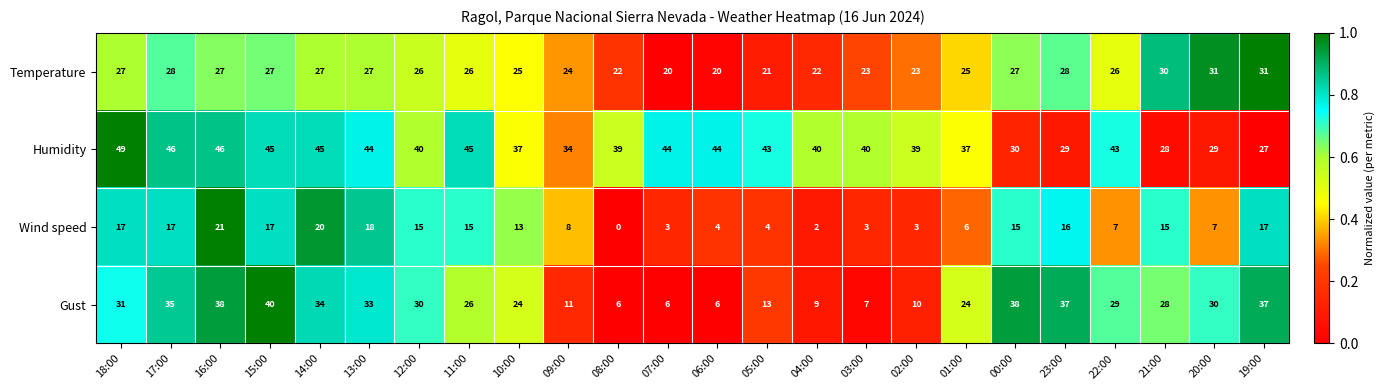

What is the difference between the Wind speed values at 00:00 and 03:00?

12